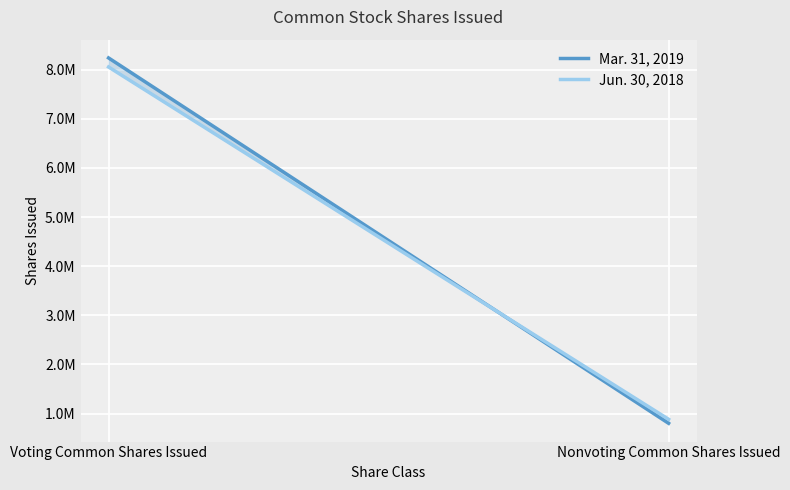

At which category does the chart reach its minimum across all series?

Nonvoting Common Shares Issued